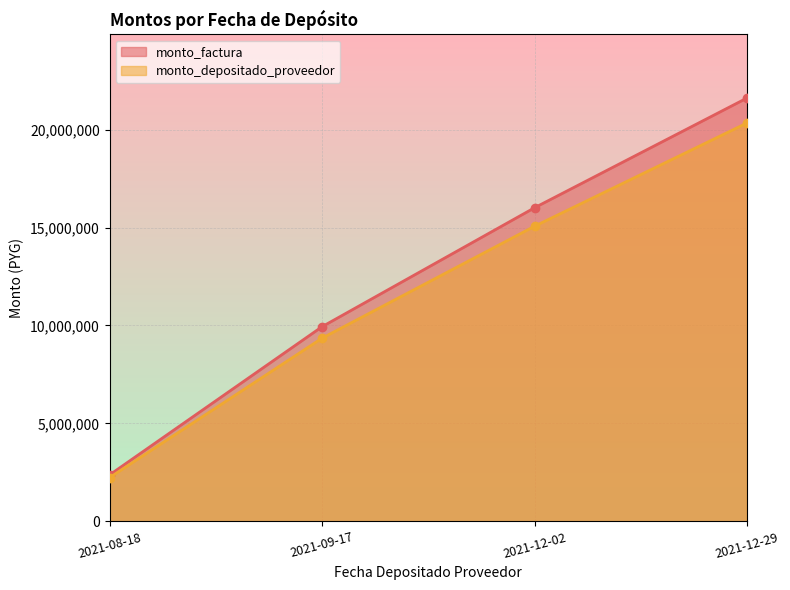

Is the value of monto_depositado_proveedor at 2021-12-29 greater than the value of monto_factura at 2021-12-02?

Yes